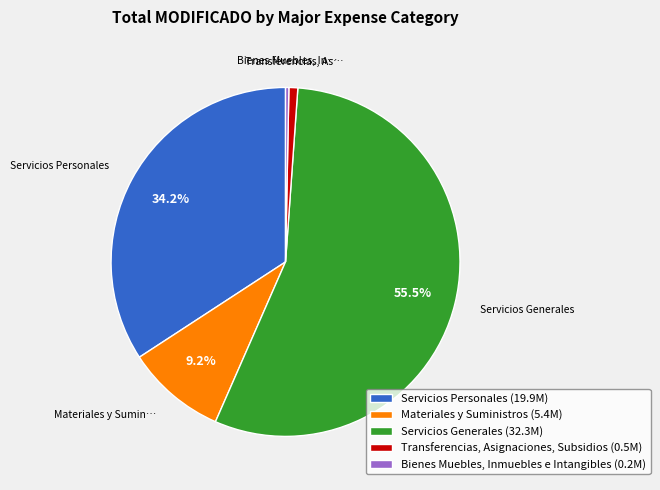

To the nearest percent, what is the difference between the largest and smallest slice percentages?

55%